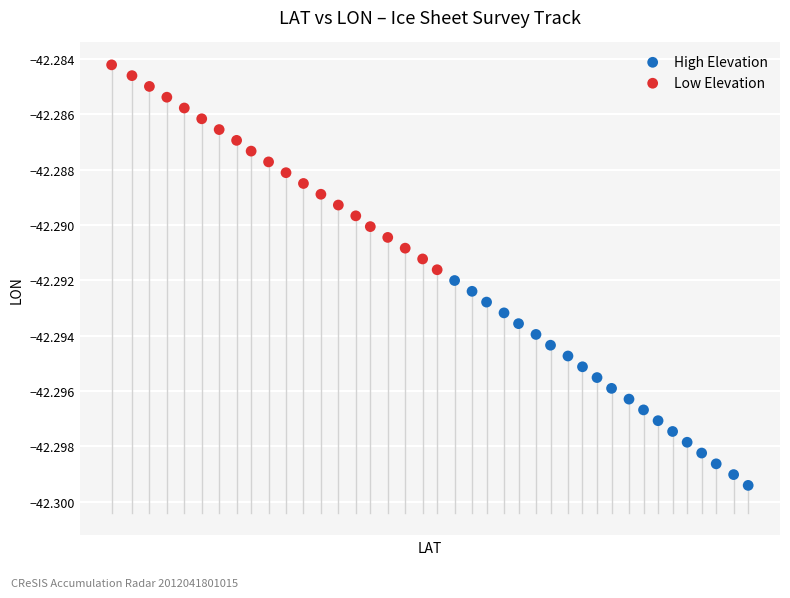

What are all the series names shown in the legend?

High Elevation, Low Elevation